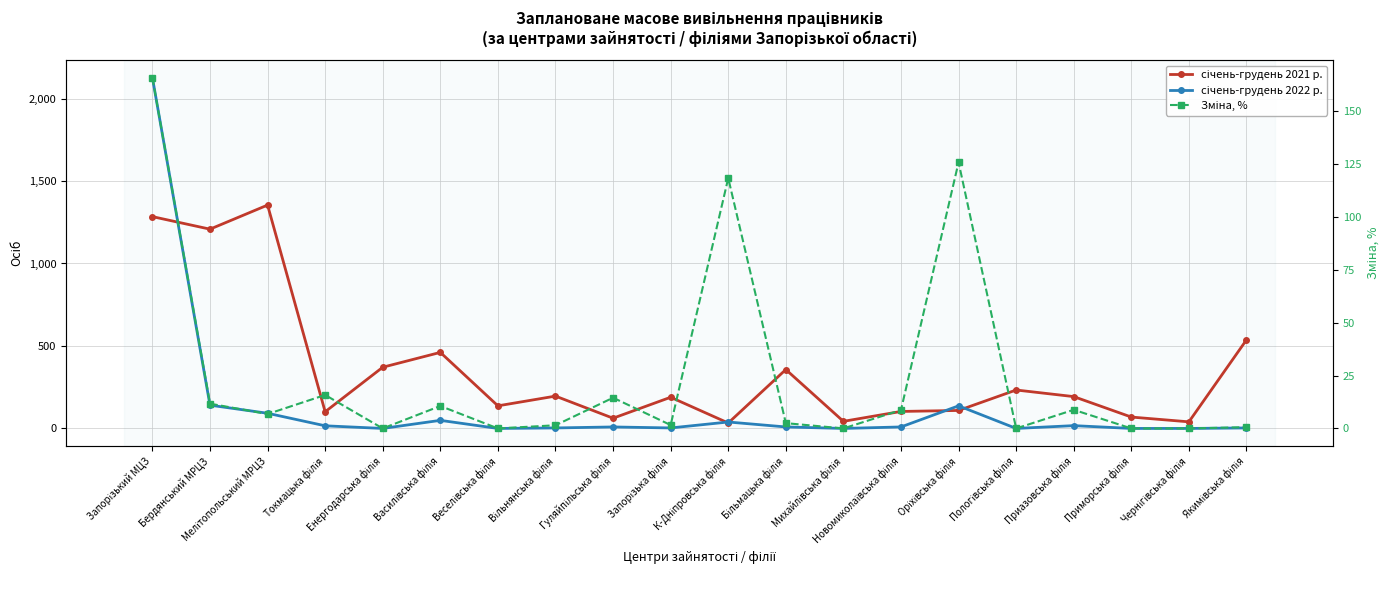

Reading right to left, extract all data points from this chart.

січень-грудень 2021 р.: Якимівська філія=537.0	Чернігівська філія=40.0	Приморська філія=69.0	Приазовська філія=193.0	Пологівська філія=233.0	Оріхівська філія=109.0	Новомиколаївська філія=103.0	Михайлівська філія=43.0	Більмацька філія=357.0	К-Дніпровська філія=33.0	Запорізька філія=189.0	Гуляйпільська філія=62.0	Вільнянська філія=196.0	Веселівська філія=137.0	Василівська філія=461.0	Енергодарська філія=371.0	Токмацька філія=101.0	Мелітопольський МРЦЗ=1354.0	Бердянський МРЦЗ=1208.0	Запорізький МЦЗ=1284.0
січень-грудень 2022 р.: Якимівська філія=3.0	Чернігівська філія=0.0	Приморська філія=0.0	Приазовська філія=17.0	Пологівська філія=0.0	Оріхівська філія=137.0	Новомиколаївська філія=9.0	Михайлівська філія=0.0	Більмацька філія=9.0	К-Дніпровська філія=39.0	Запорізька філія=3.0	Гуляйпільська філія=9.0	Вільнянська філія=3.0	Веселівська філія=0.0	Василівська філія=49.0	Енергодарська філія=0.0	Токмацька філія=16.0	Мелітопольський МРЦЗ=92.0	Бердянський МРЦЗ=141.0	Запорізький МЦЗ=2127.0
Зміна, %: Якимівська філія=0.6	Чернігівська філія=0.0	Приморська філія=0.0	Приазовська філія=8.8	Пологівська філія=0.0	Оріхівська філія=125.7	Новомиколаївська філія=8.7	Михайлівська філія=0.0	Більмацька філія=2.5	К-Дніпровська філія=118.2	Запорізька філія=1.6	Гуляйпільська філія=14.5	Вільнянська філія=1.5	Веселівська філія=0.0	Василівська філія=10.6	Енергодарська філія=0.0	Токмацька філія=15.8	Мелітопольський МРЦЗ=6.8	Бердянський МРЦЗ=11.7	Запорізький МЦЗ=165.7